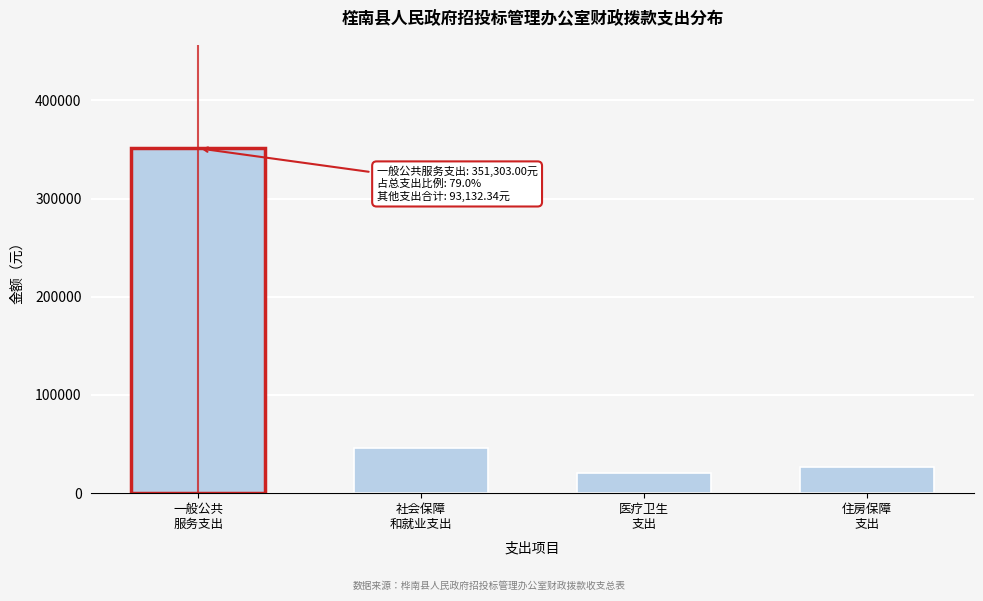

Reading left to right, transcribe all the data shown in this chart.

351303.0	46467.0	20162.1	26503.2